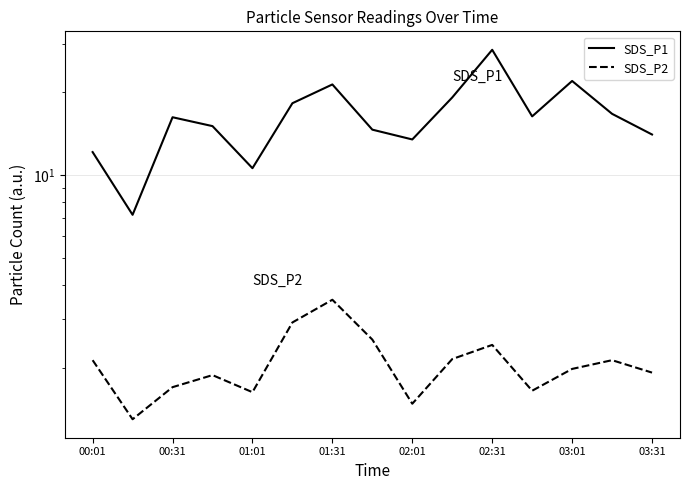

What position from the left is 01:01?

5